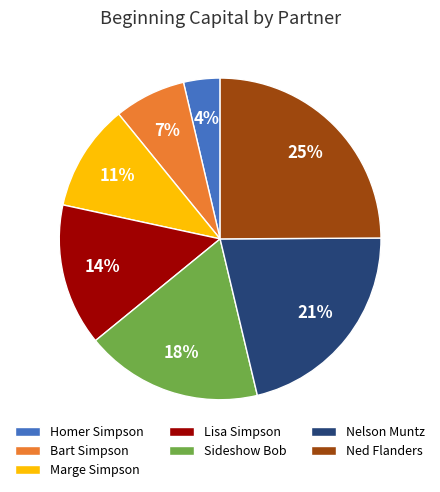

To the nearest percent, what is the average slice percentage?

14%